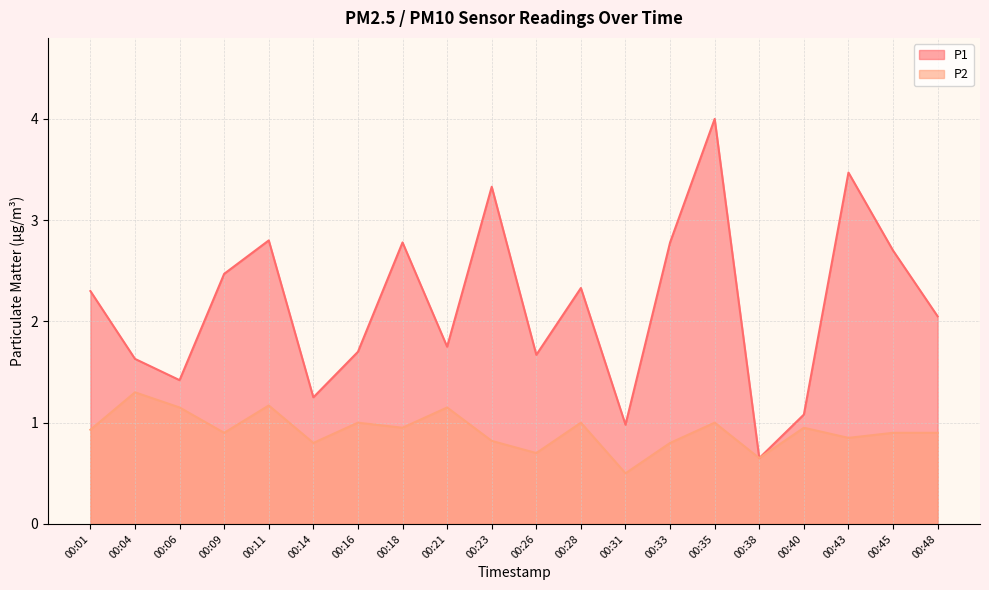

Rank the series by their average value, from lowest to highest.

P2, P1